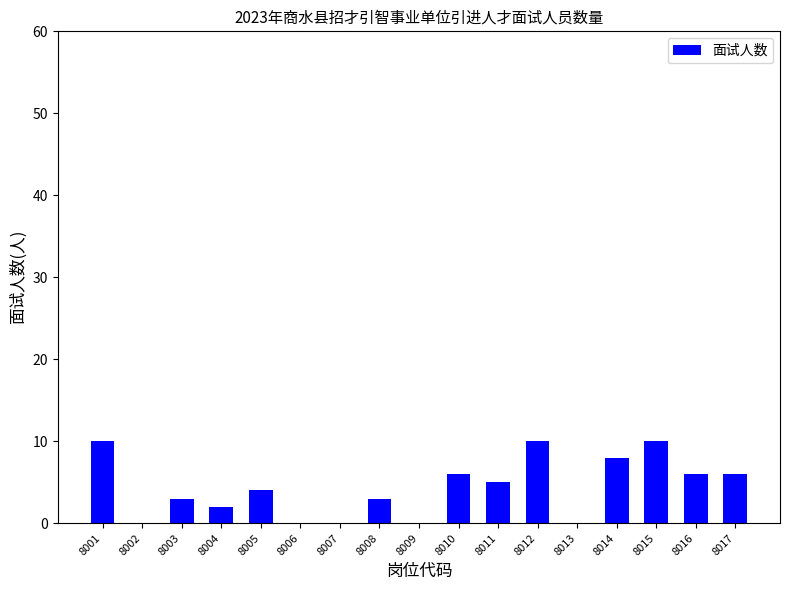

The chart shows a value of 3 at 8008. True or false?

True